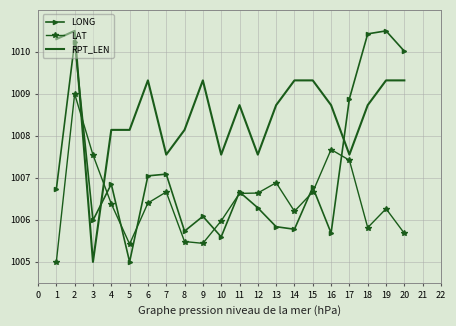

Where is the first local minimum for LAT?

5